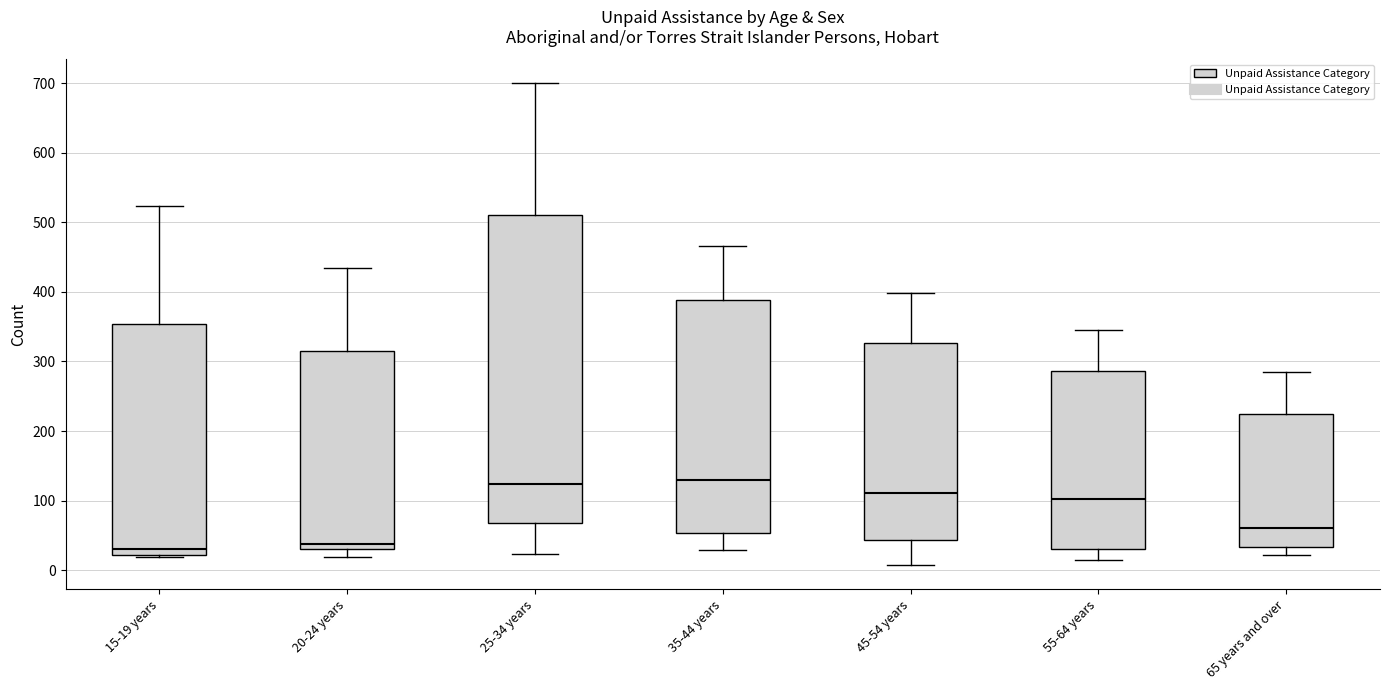

Comparing the boxes themselves (not the whiskers), which one is the tallest?

25-34 years